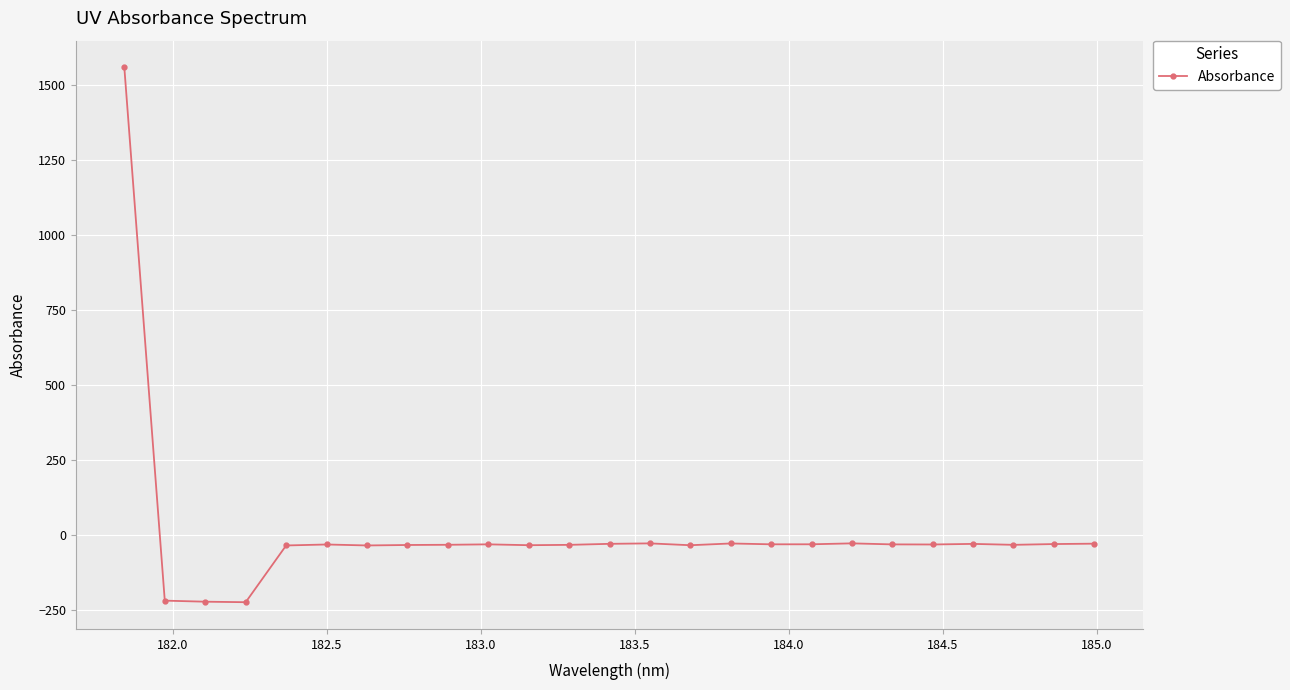

How many lines are shown in the chart?

1